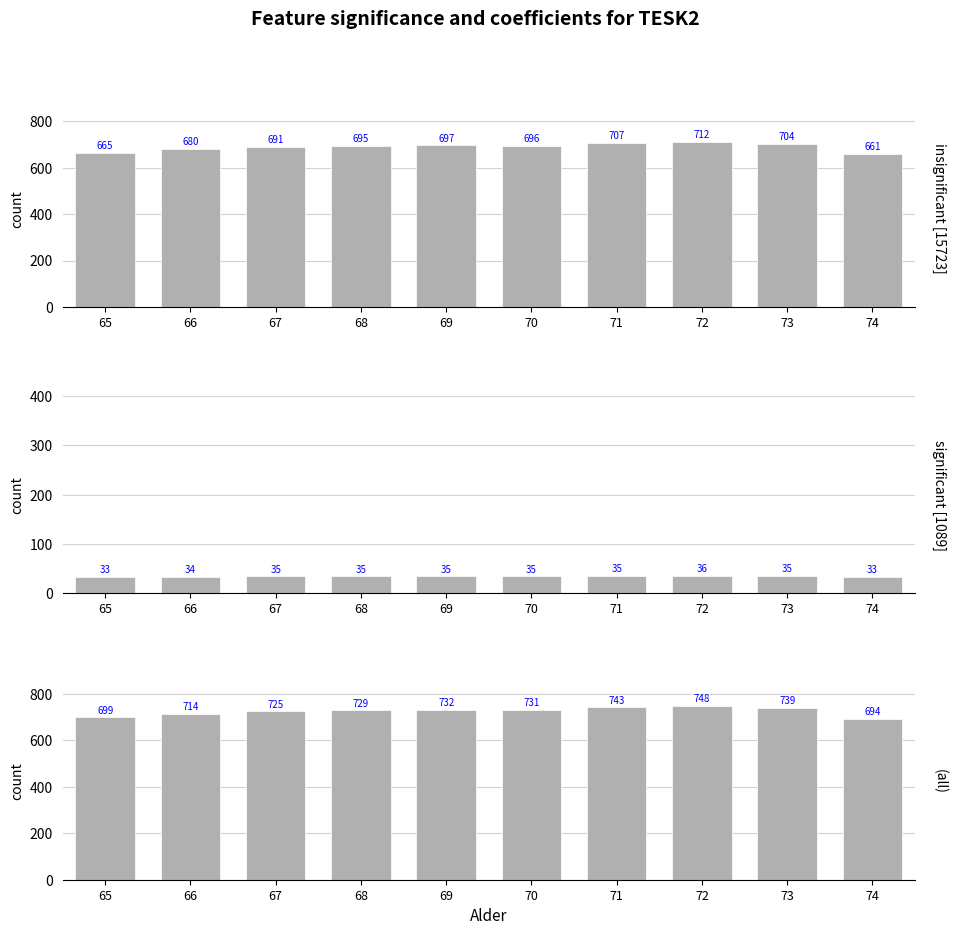

Reading left to right, list all the values displayed in this chart.

65=698.7	66=714.1	67=725.3	68=729.4	69=732.1	70=730.7	71=742.5	72=747.8	73=739.4	74=694.1